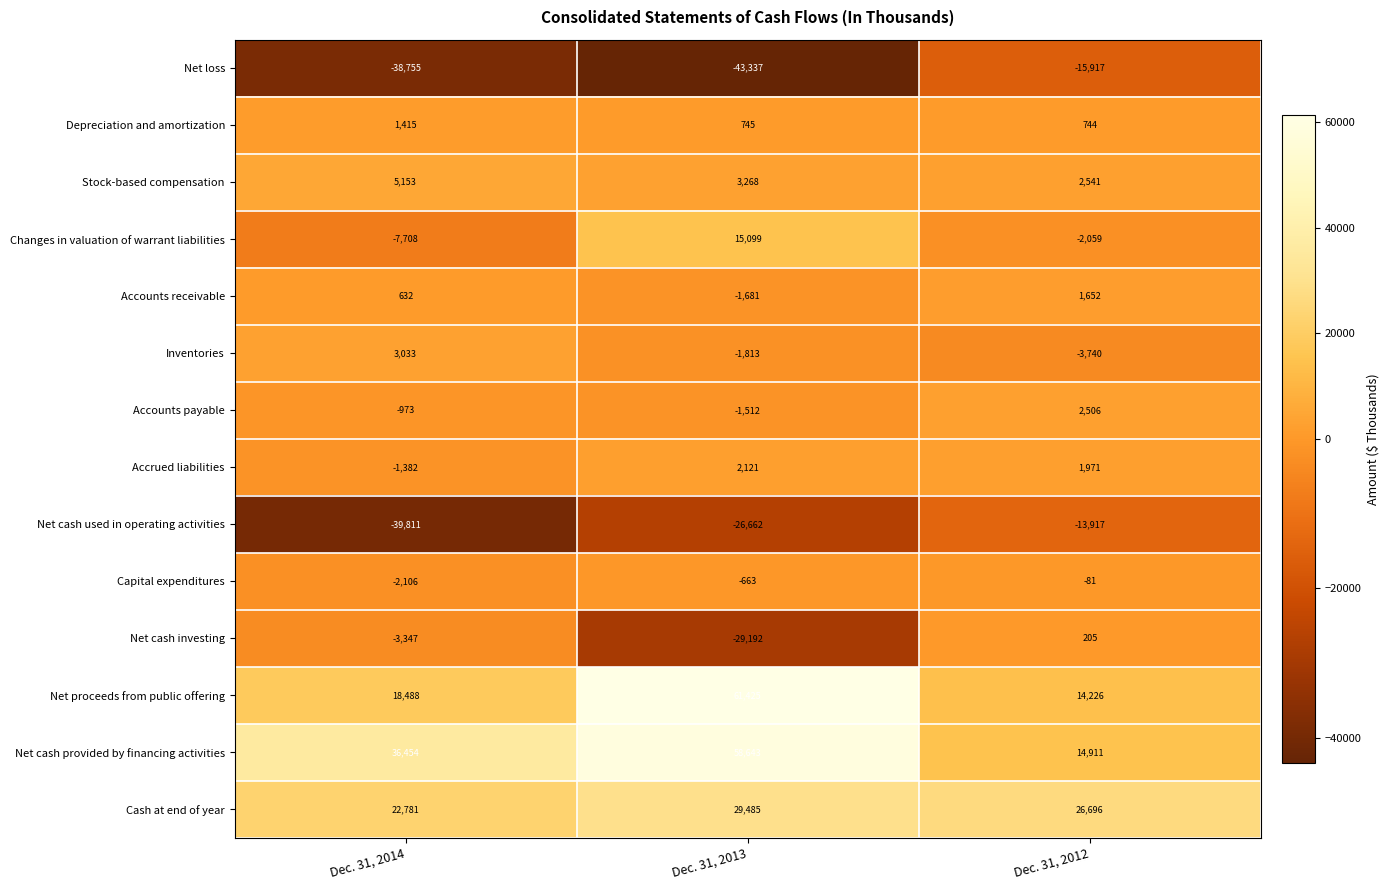

Which series has the largest total across all categories?

Net cash provided by financing activities